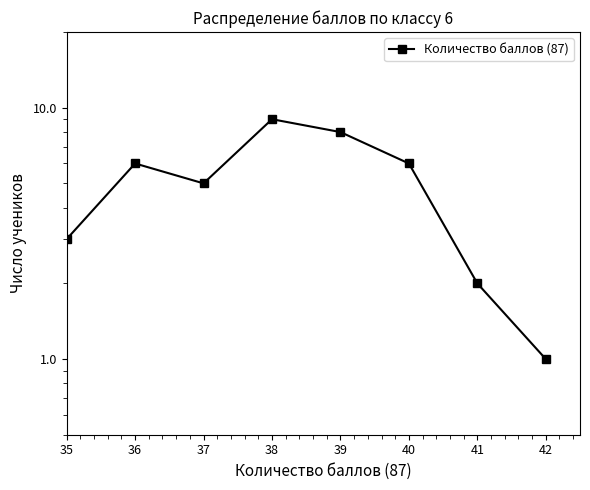

Which label corresponds to the largest value in the chart?

38